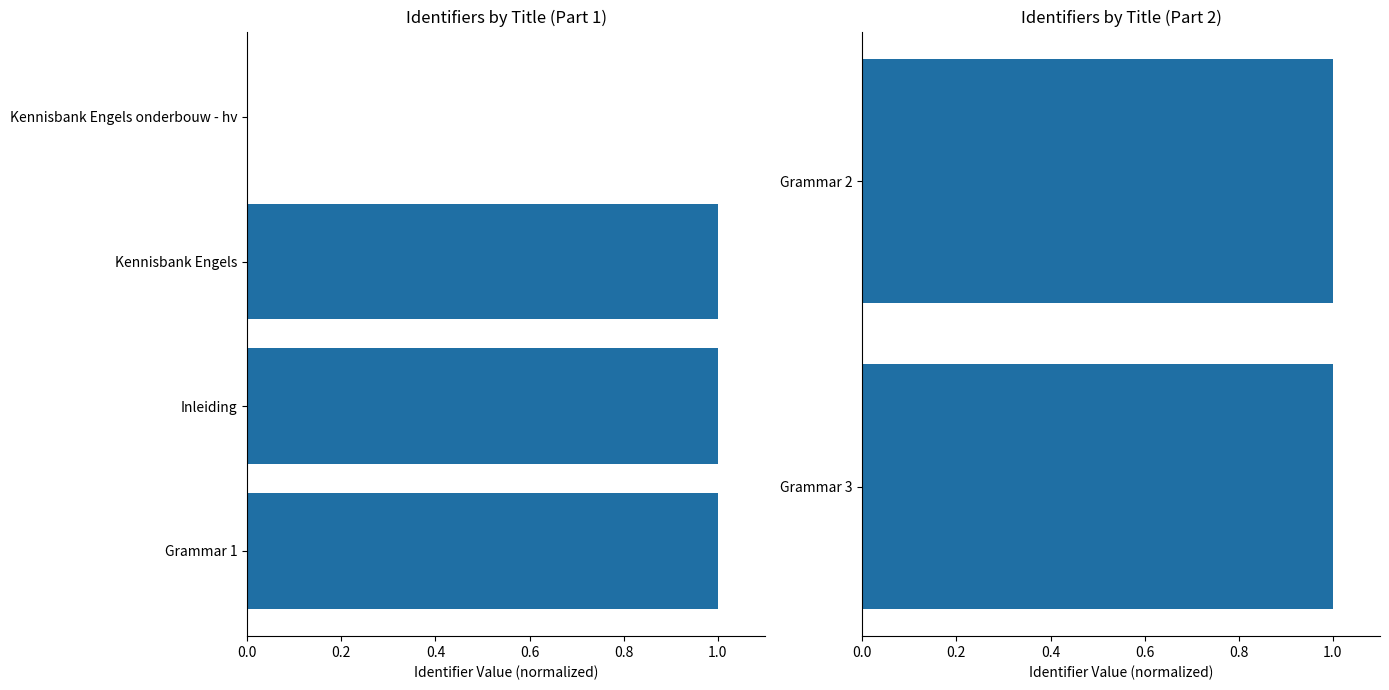

True or false: the data shows 1.5 at Grammar 2.

False